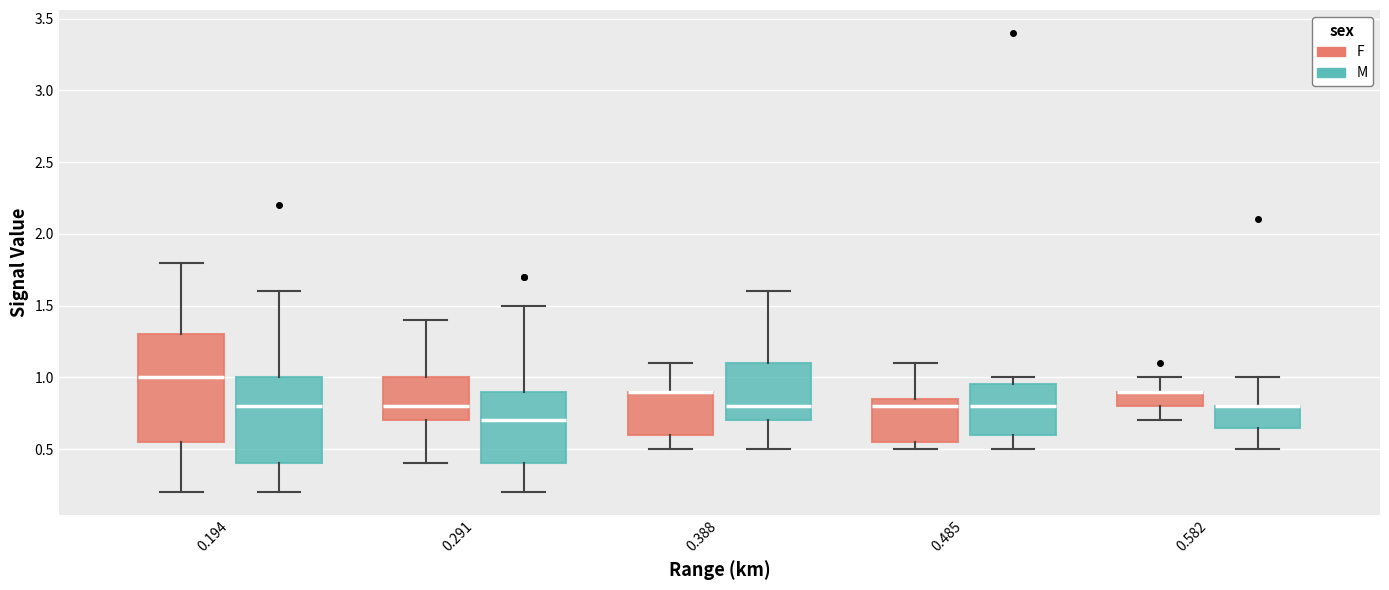

Reading left to right, transcribe this box plot: for each box, give where its median line is, the range the box spans, and where its two whiskers end, as read against the y-axis. The values are not printed on the chart, so give them approximately, as read against the axis.

0.194 (F): median 1.00, box 0.55 to 1.30, whiskers 0.20 to 1.80
0.194 (M): median 0.80, box 0.40 to 1.00, whiskers 0.20 to 1.60
0.291 (F): median 0.80, box 0.70 to 1.00, whiskers 0.40 to 1.40
0.291 (M): median 0.70, box 0.40 to 0.90, whiskers 0.20 to 1.50
0.388 (F): median 0.90 (drawn on the box's upper edge), box 0.60 to 0.90, whiskers 0.50 to 1.10
0.388 (M): median 0.80, box 0.70 to 1.10, whiskers 0.50 to 1.60
0.485 (F): median 0.80, box 0.55 to 0.85, whiskers 0.50 to 1.10
0.485 (M): median 0.80, box 0.60 to 0.95, whiskers 0.50 to 1.00
0.582 (F): median 0.90 (drawn on the box's upper edge), box 0.80 to 0.90, whiskers 0.70 to 1.00
0.582 (M): median 0.80 (drawn on the box's upper edge), box 0.65 to 0.80, whiskers 0.50 to 1.00